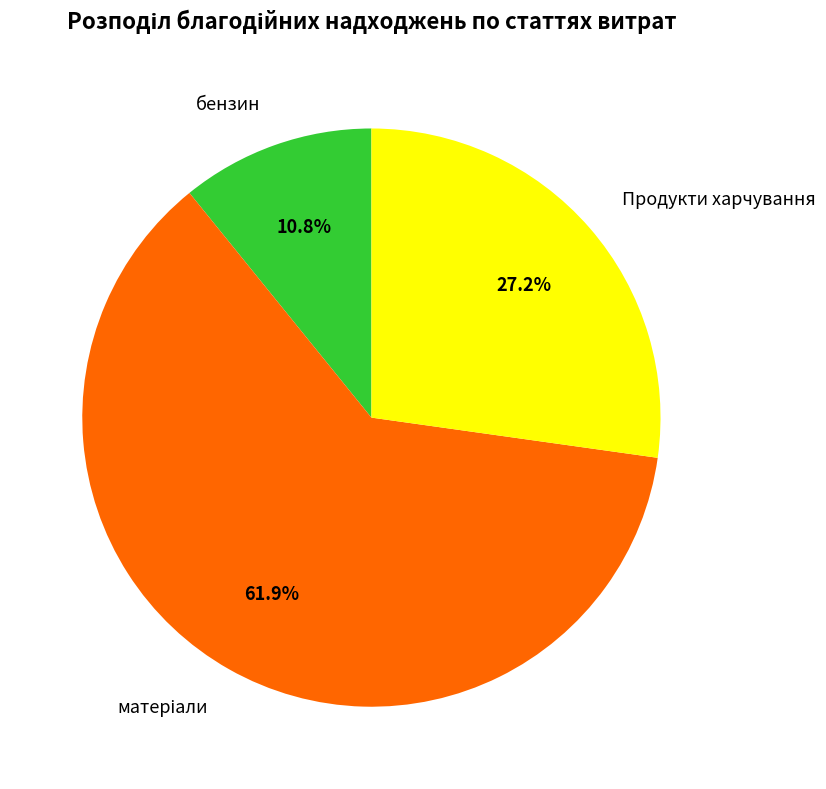

To the nearest percent, what is the average slice percentage?

33%